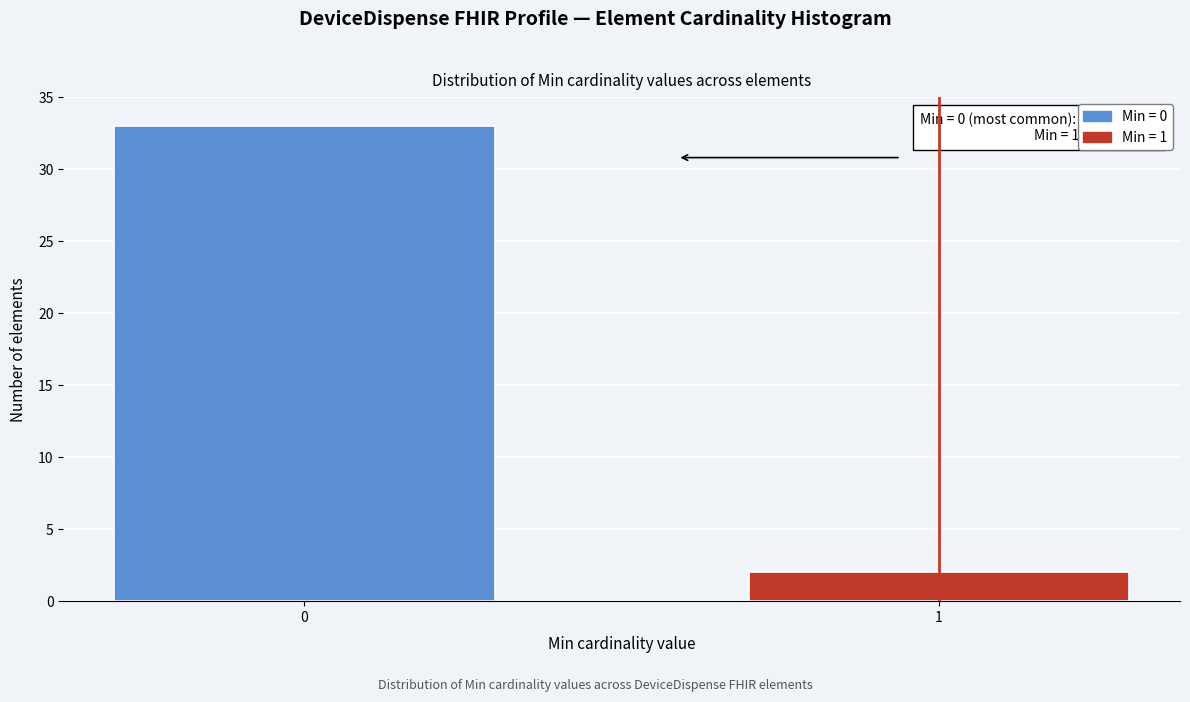

Reading right to left, extract all data points from this chart.

1=2	0=33